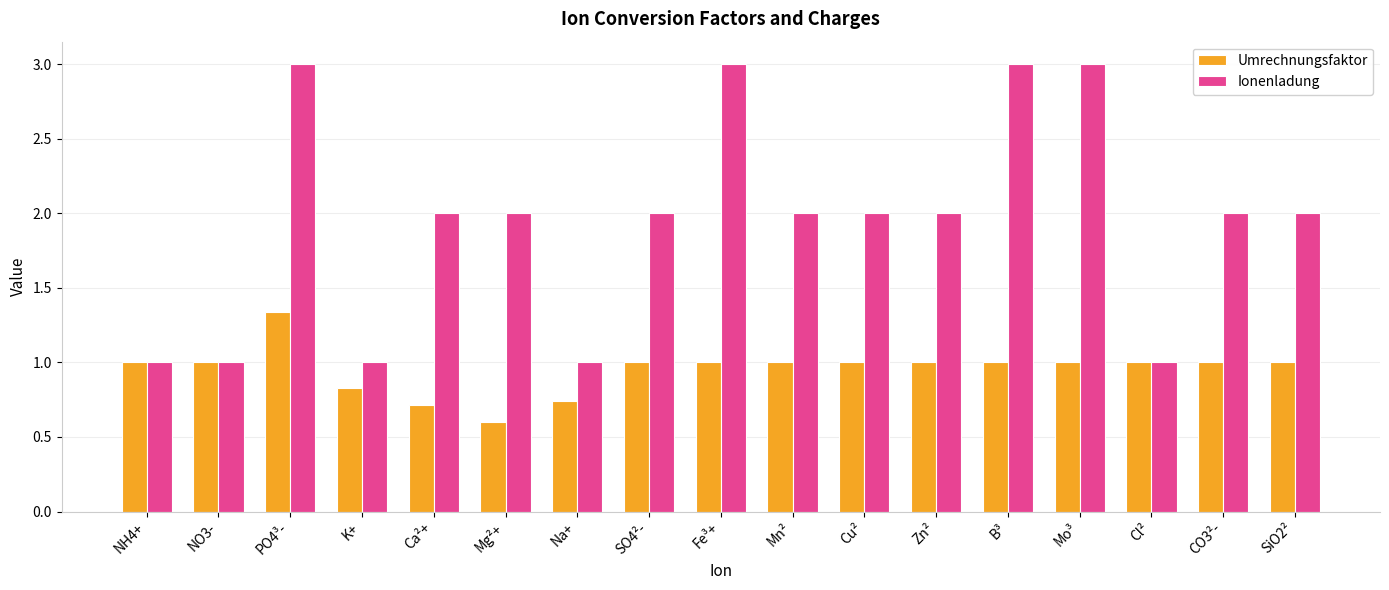

How many data points does each series have?

17